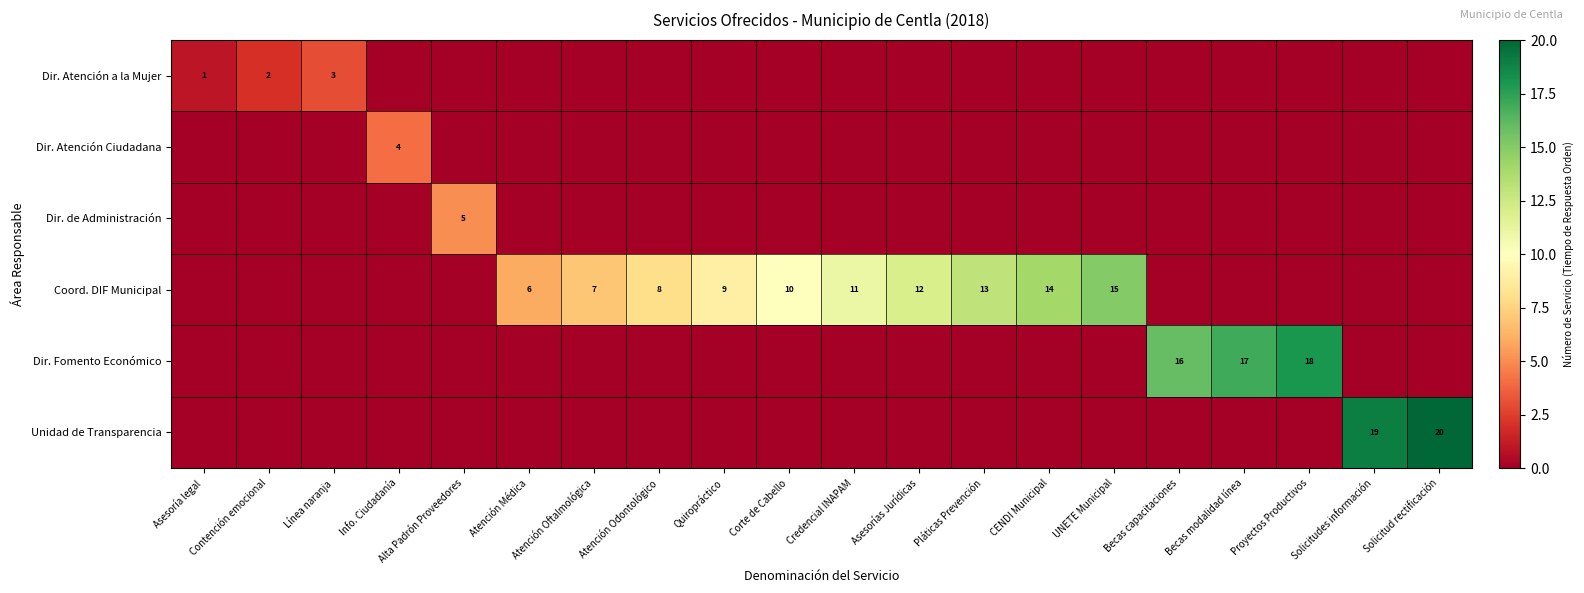

The Coord. DIF Municipal series shows 9 at Quiropráctico. True or false?

True